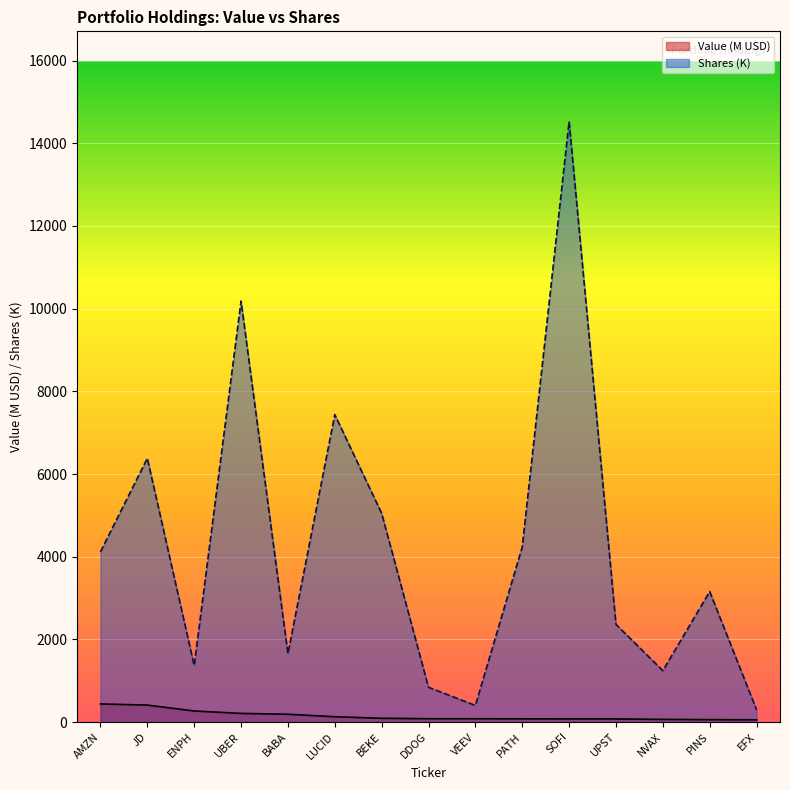

Where is the first local maximum for Shares or principal amount?

JD